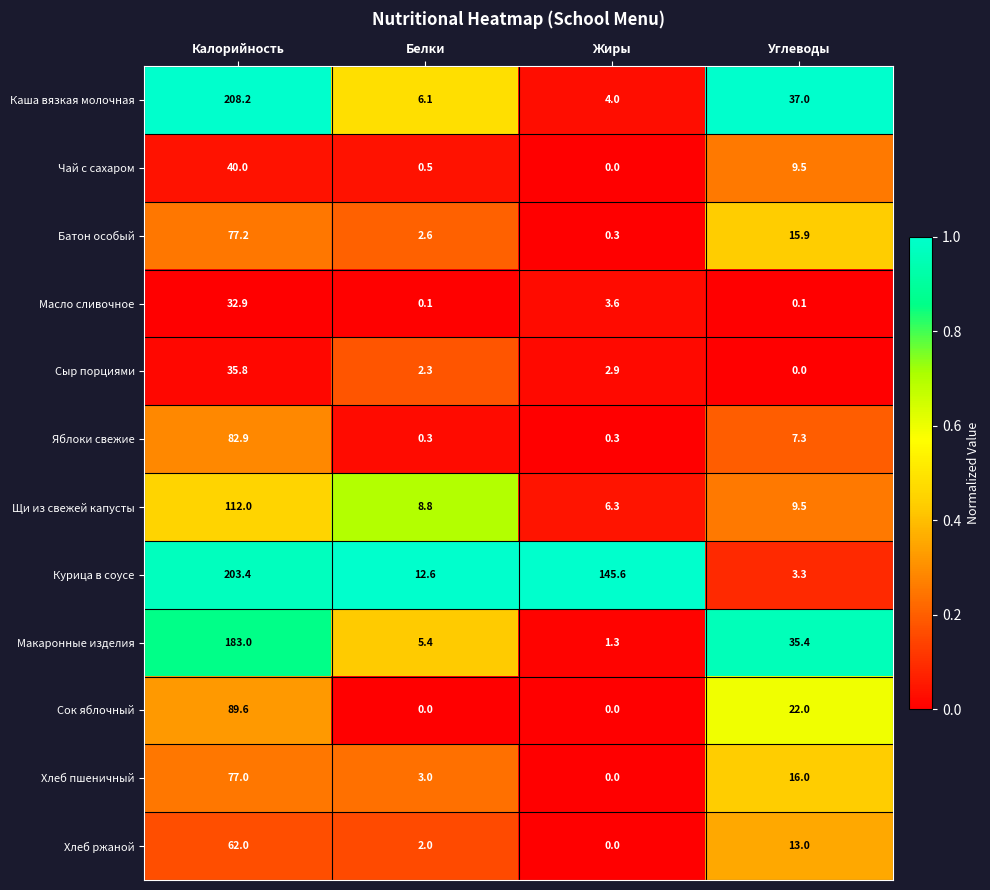

At how many categories does at least one series exceed 5?

4